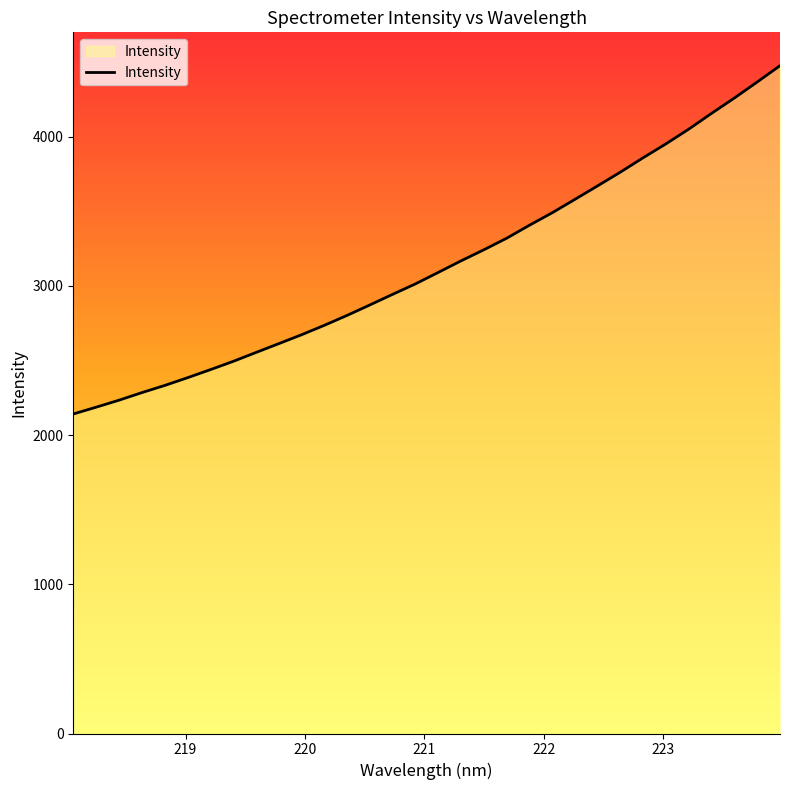

How many series are shown in this chart?

1